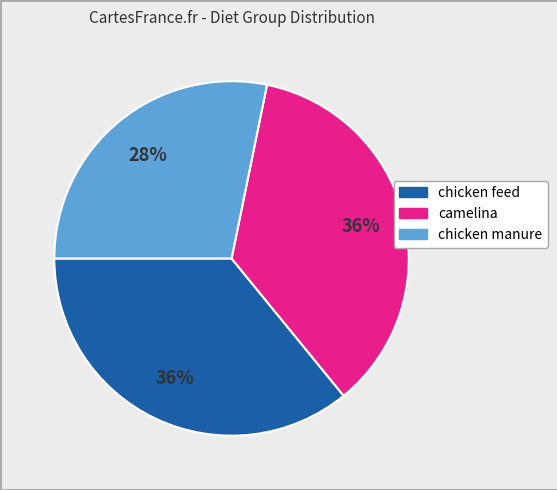

How many slices are in this pie chart?

3